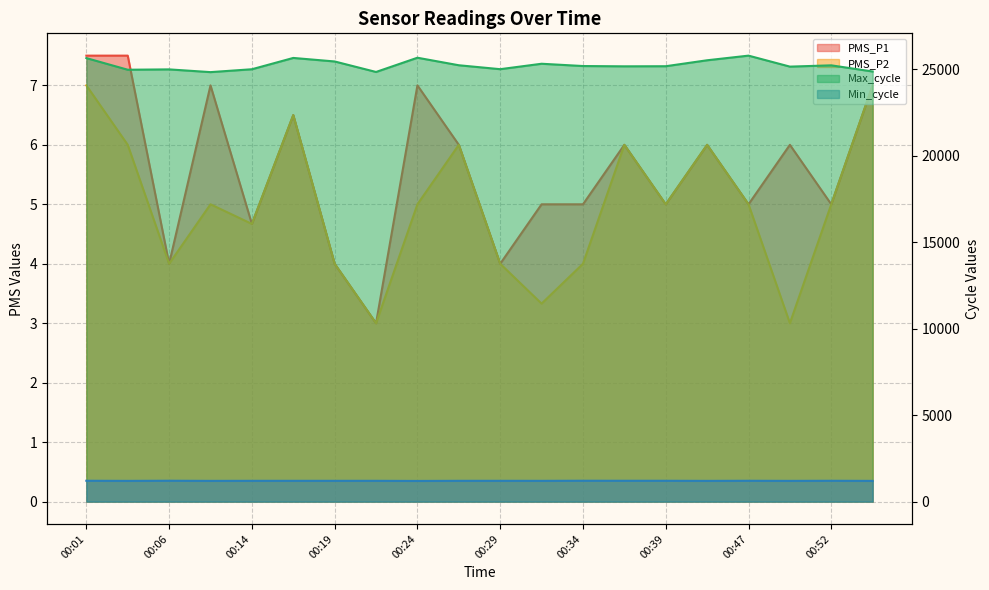

At which label does PMS_P1 reach its minimum?

00:22